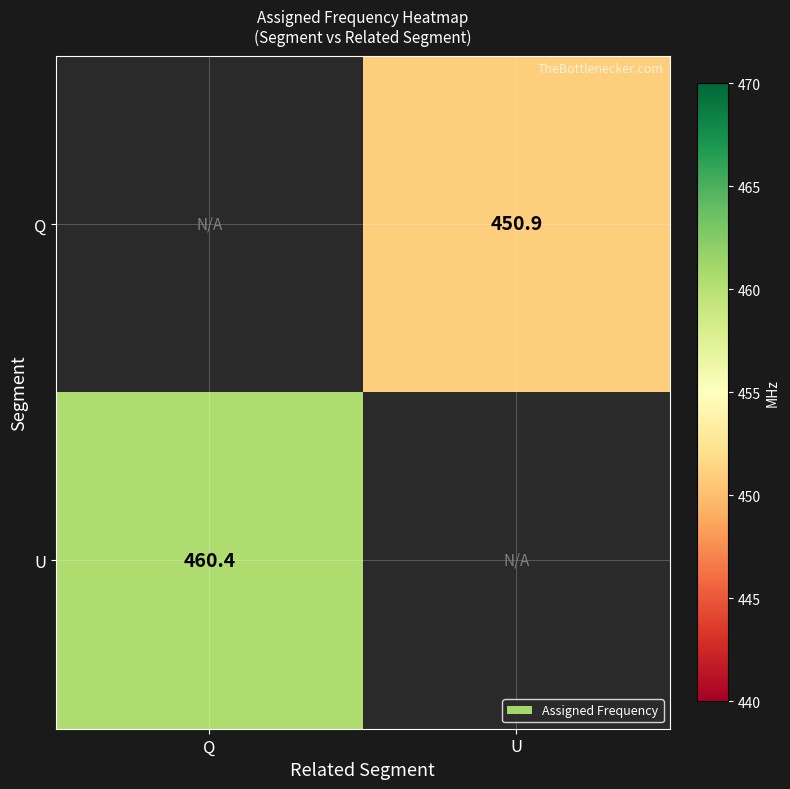

The Q series shows 450.9 at U. True or false?

True